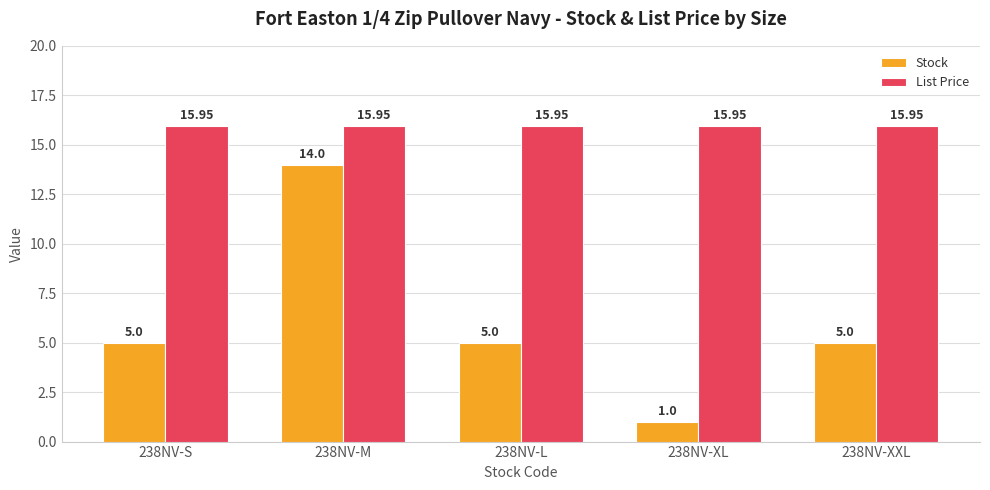

At 238NV-XL, list the series in order from largest to smallest.

List Price, Stock